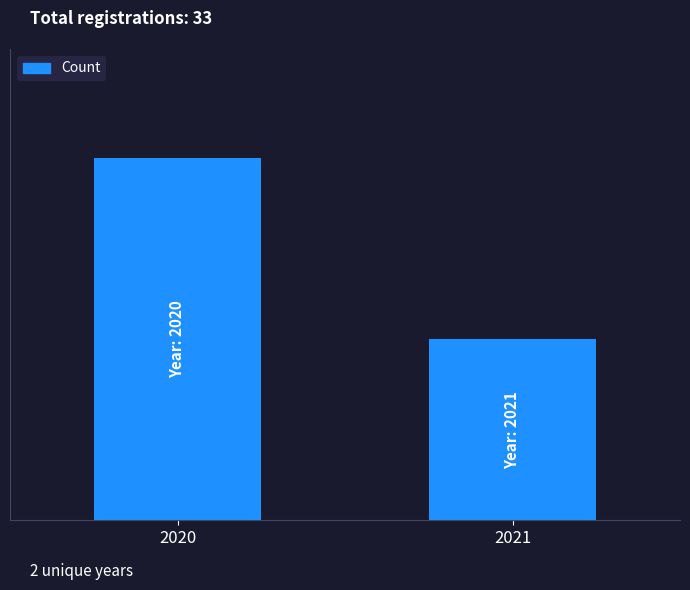

Are the bars horizontal?

No